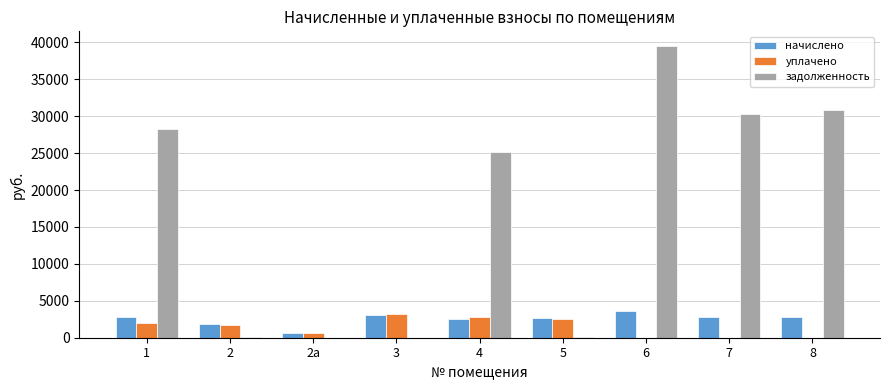

At which category is the sum across all series the highest?

6